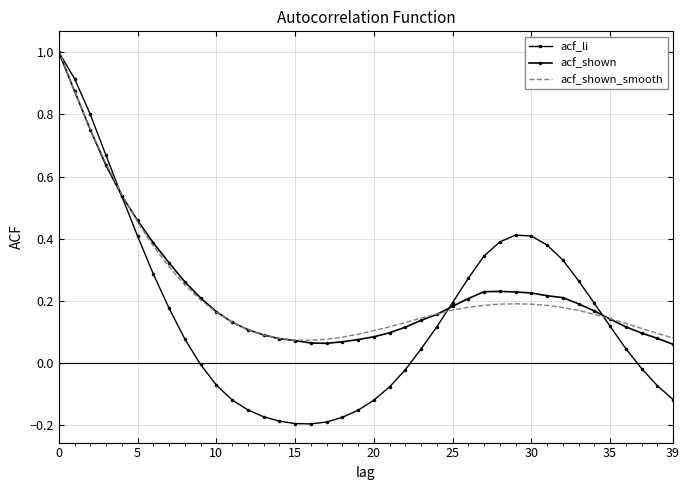

Which series has the widest spread of values?

acf_li